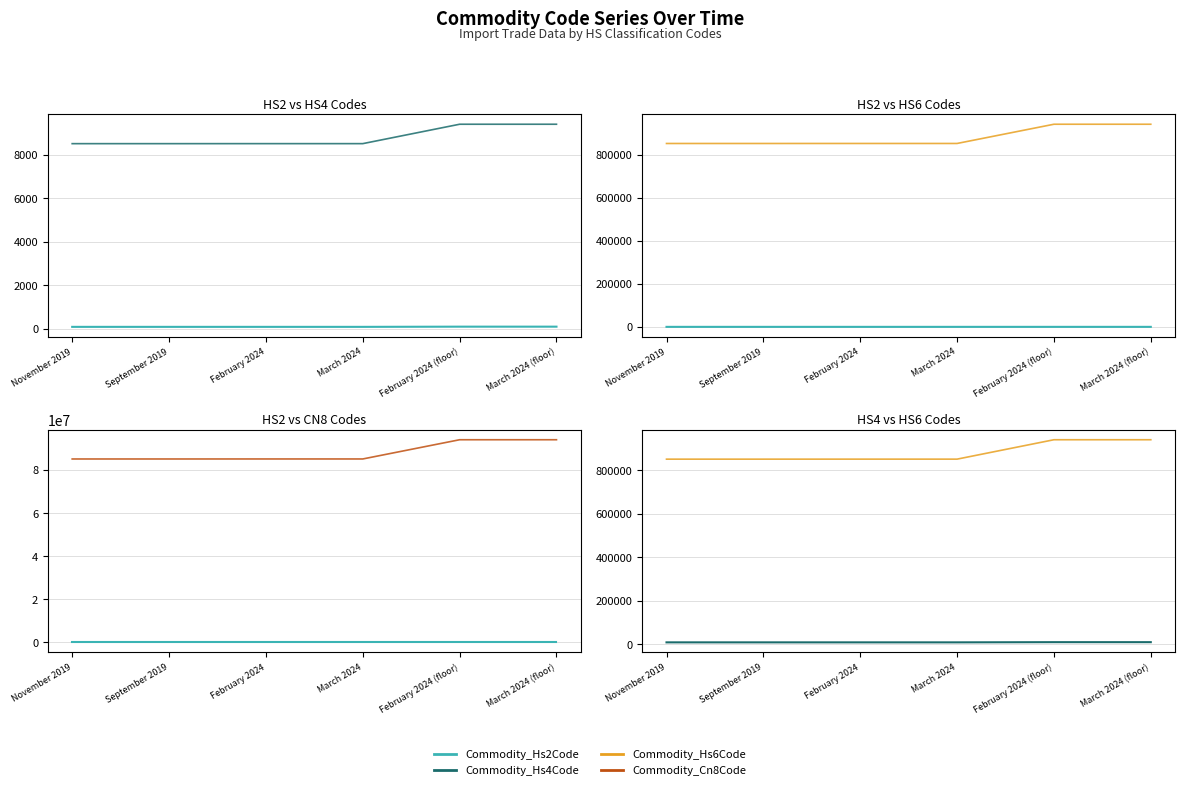

True or false: Commodity_Hs4Code and Commodity_Hs2Code intersect in this chart.

False